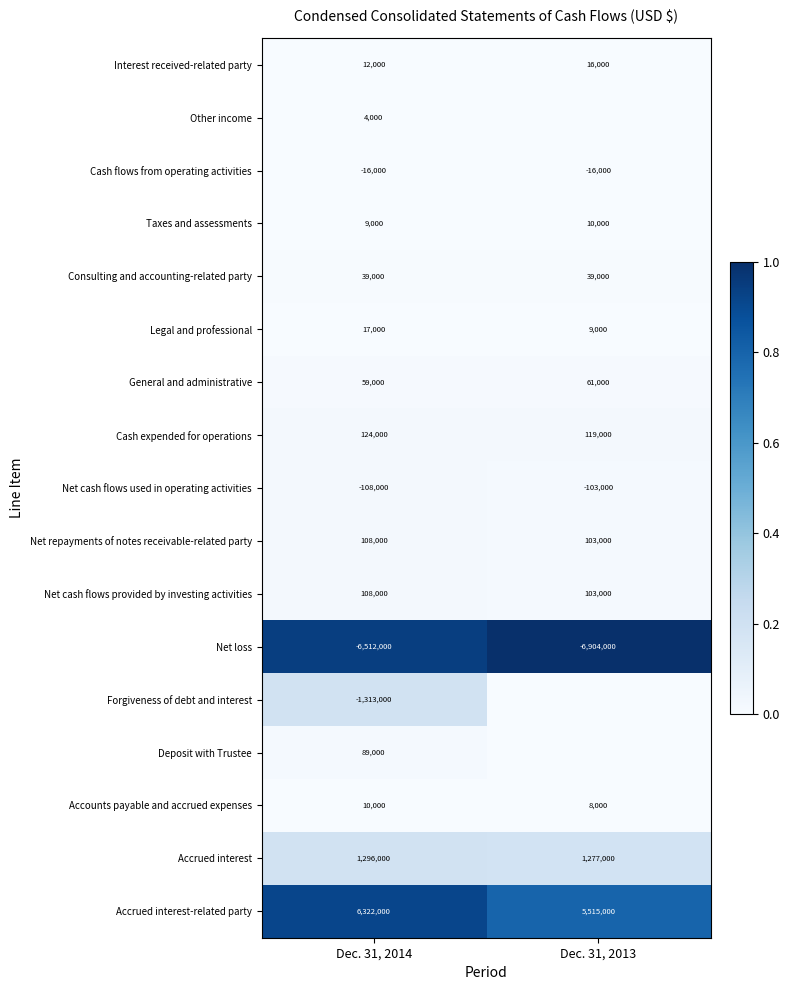

Is the value of Net cash flows used in operating activities at Dec. 31, 2013 greater than the value of Accrued interest at Dec. 31, 2013?

No